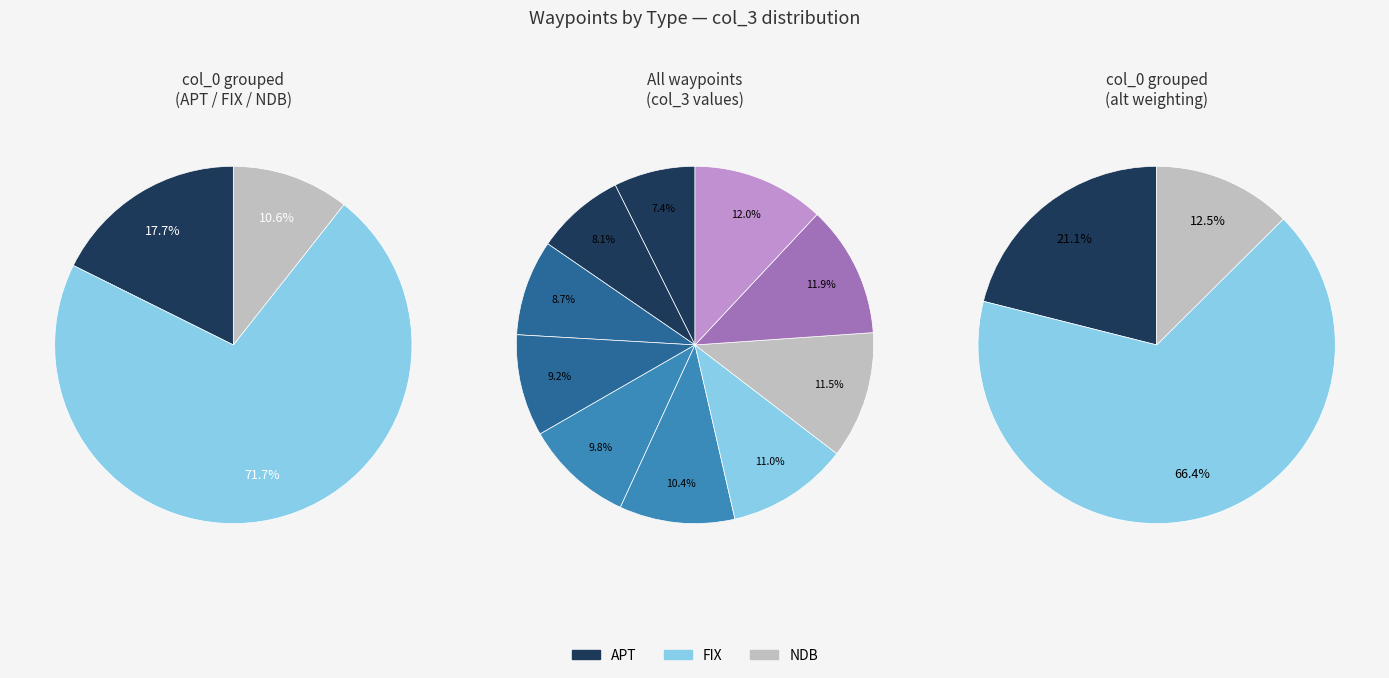

To the nearest percent, what portion does FIX (GESAD) represent?

8%